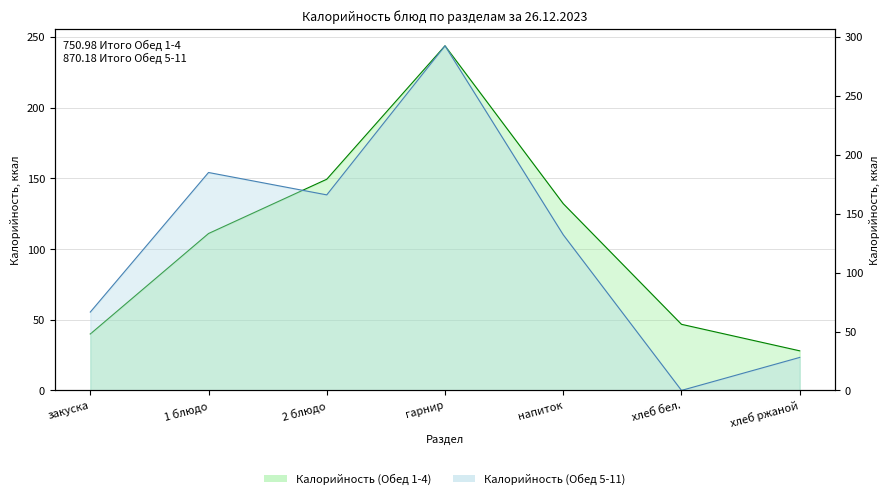

The value of Калорийность (Обед 1-4) at хлеб ржаной is 19.1. True or false?

False